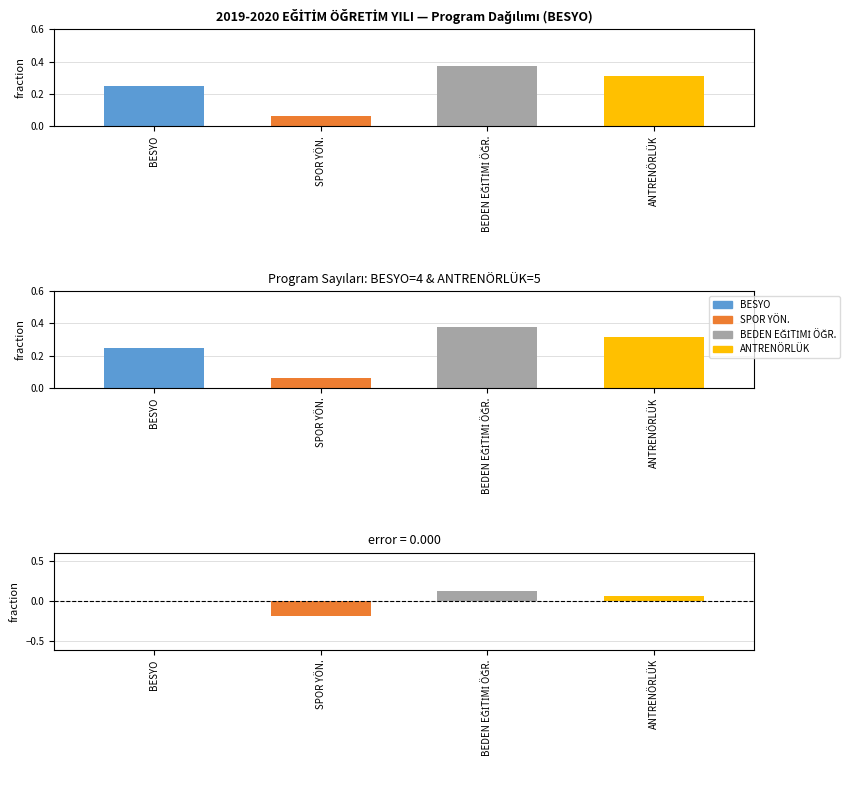

Where is the data nearest to the value 0?

SPOR YÖN.